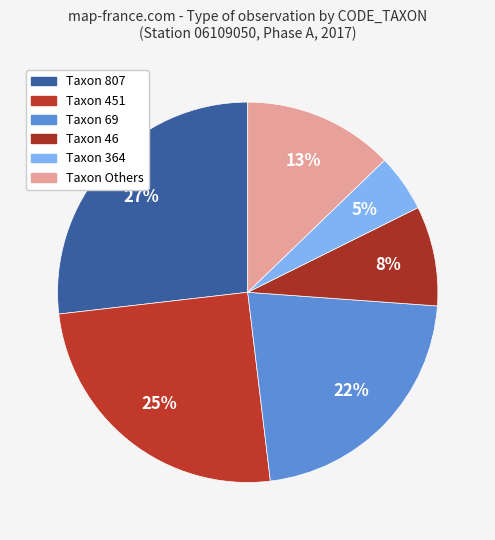

How many slices are in this pie chart?

6